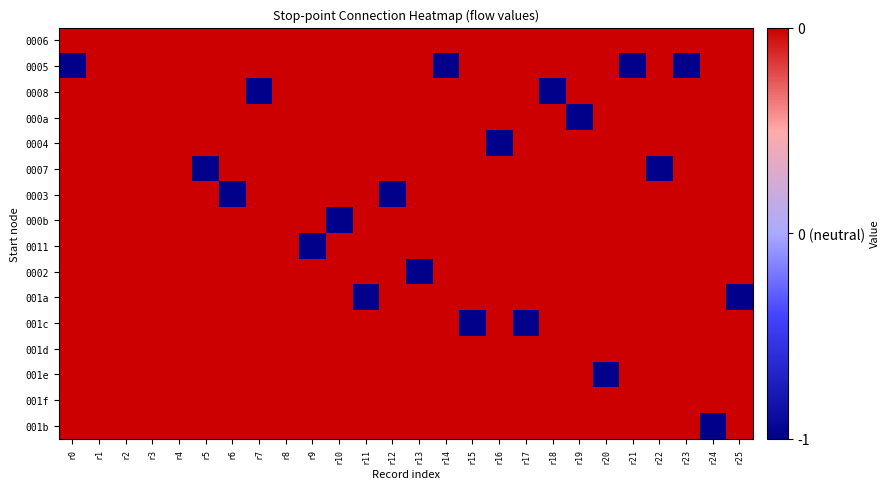

Which has a higher value, r25 or r10?

r25